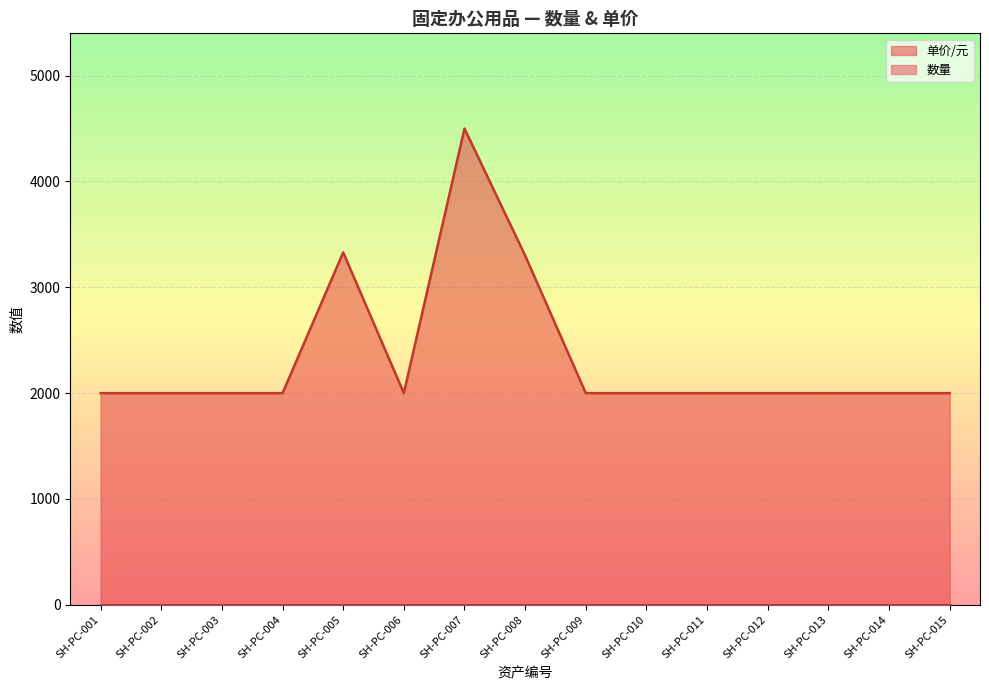

Does the chart display data point markers on the line(s)?

No